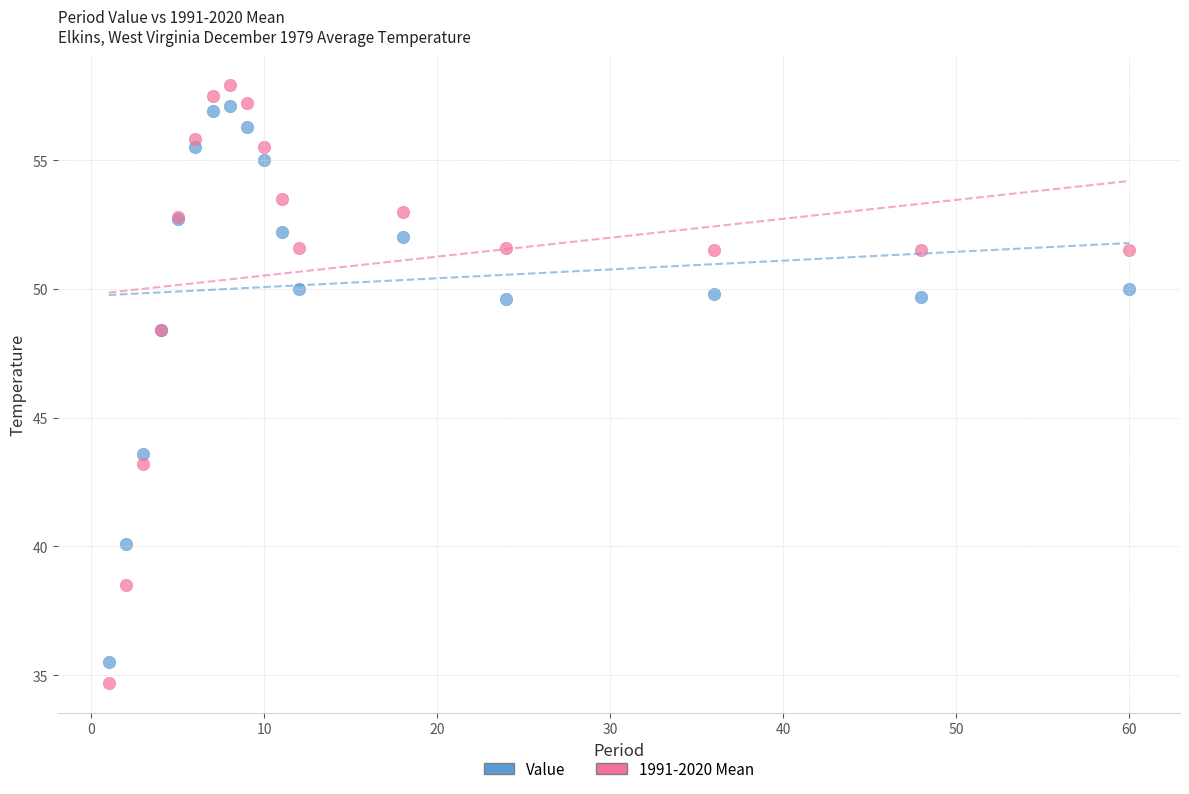

Which series contains the lowest Y value?

1991-2020 Mean